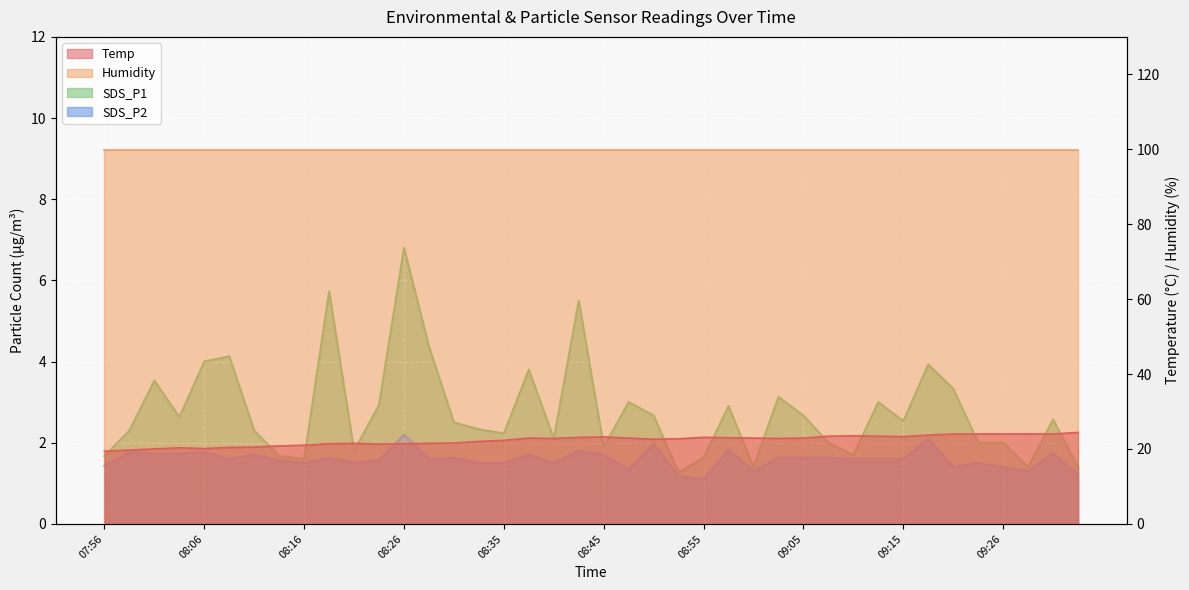

True or false: SDS_P2 has more than 0 interior local peaks.

True